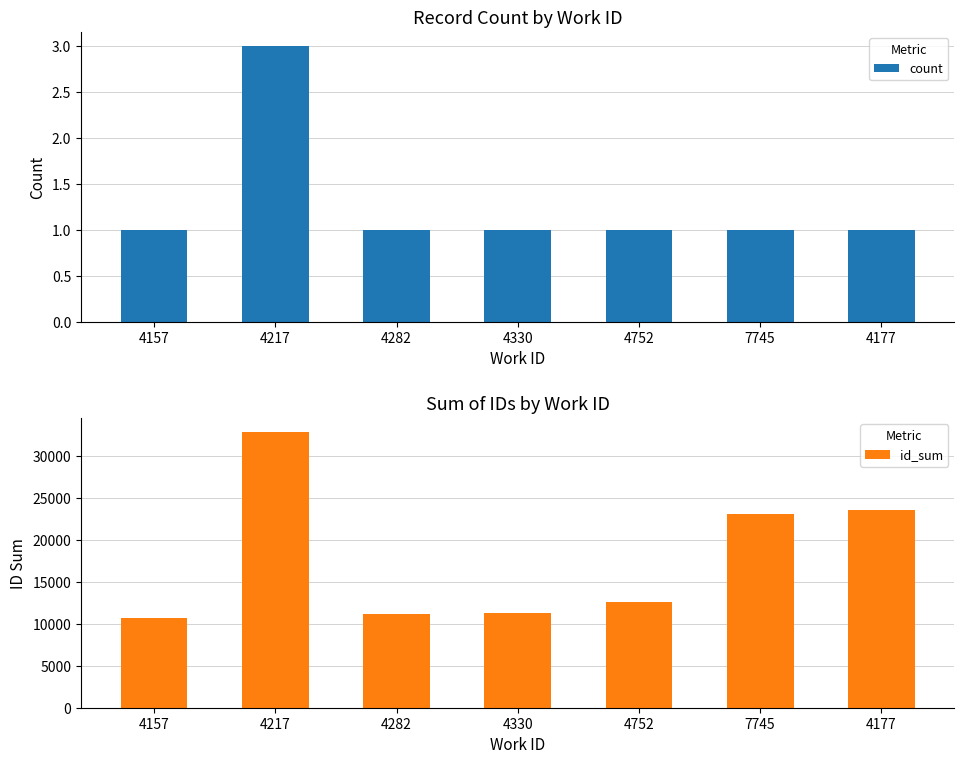

Reading left to right, extract all data points from this chart.

count: 4157=1	4217=3	4282=1	4330=1	4752=1	7745=1	4177=1
id_sum: 4157=10707	4217=32944	4282=11196	4330=11319	4752=12579	7745=23130	4177=23640